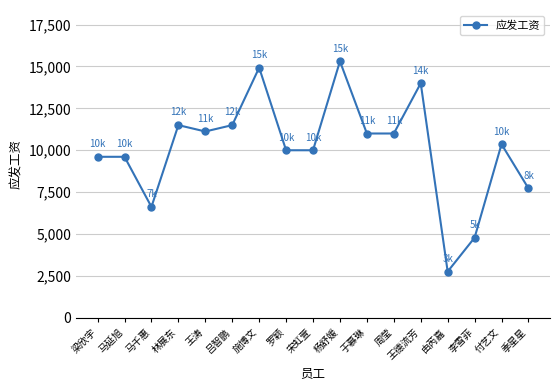

The chart shows a value of 7724.1 at 季星星. True or false?

True